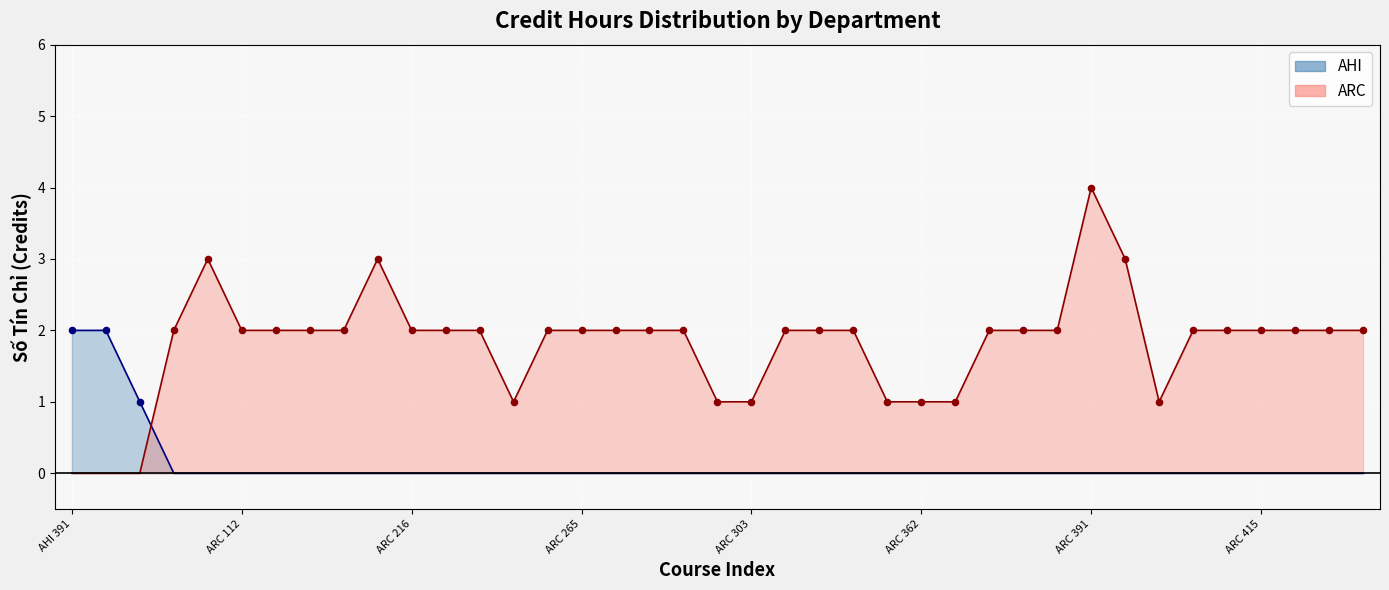

Which series reaches the maximum Y coordinate?

ARC (line)